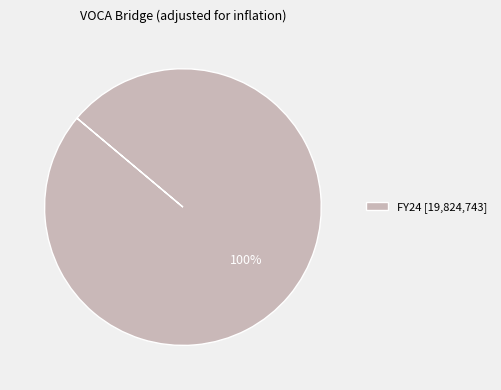

Which slice represents more than half of the pie?

FY24 [19,824,743]